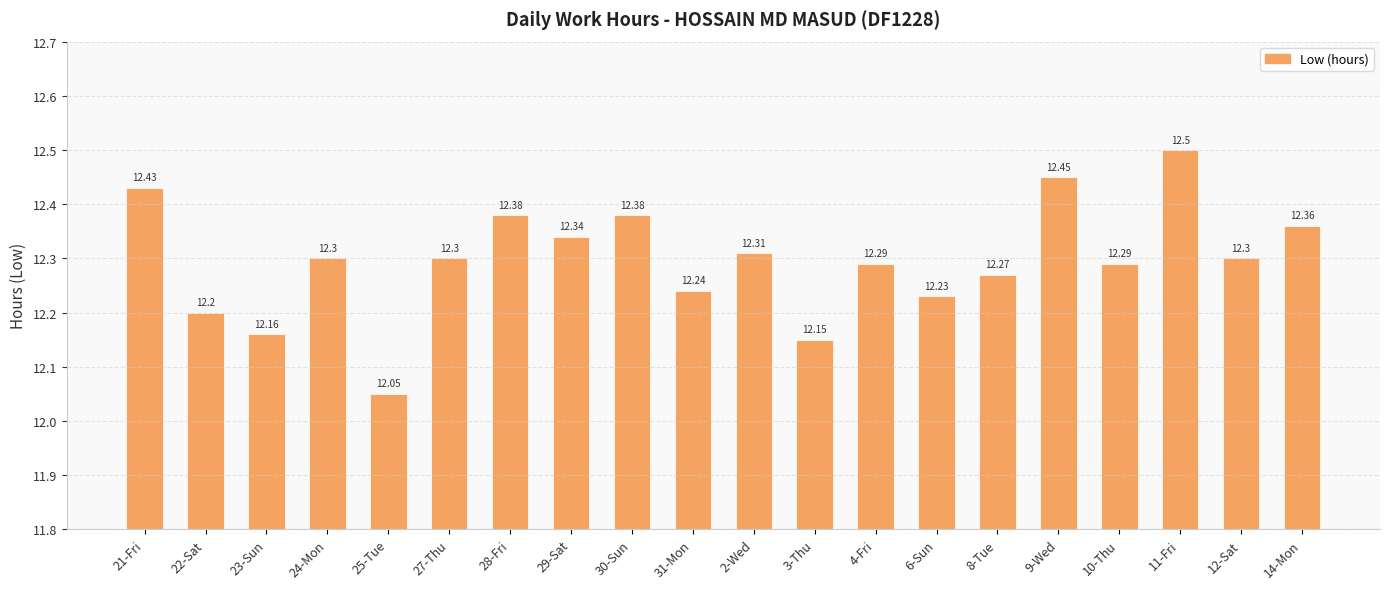

Where is the data nearest to the value 12?

25-Tue